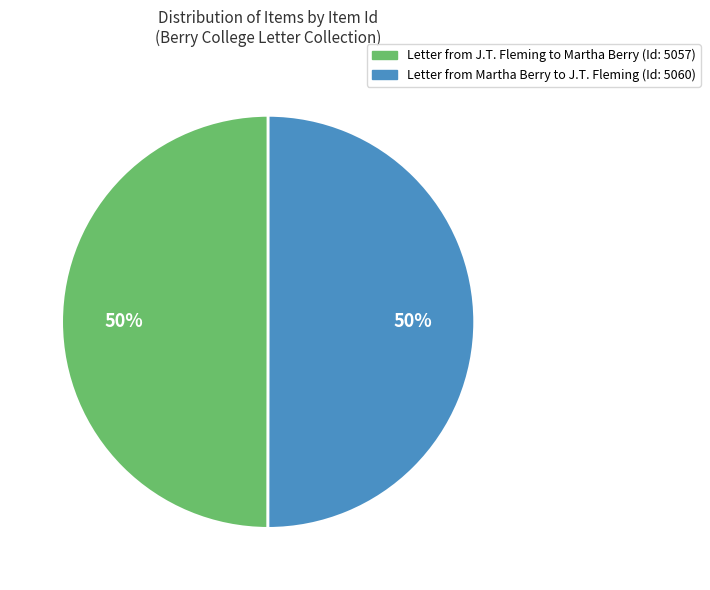

To the nearest percent, what is the average slice percentage?

50%